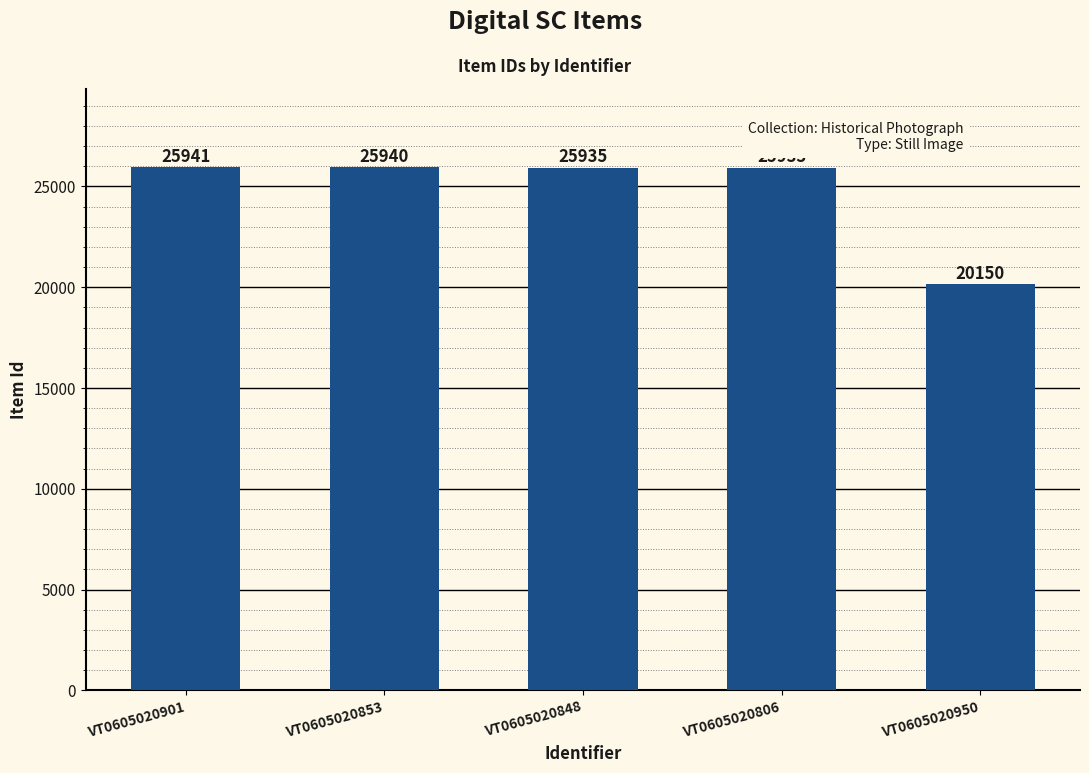

What is the label of the 2nd bar from the right?

VT0605020806